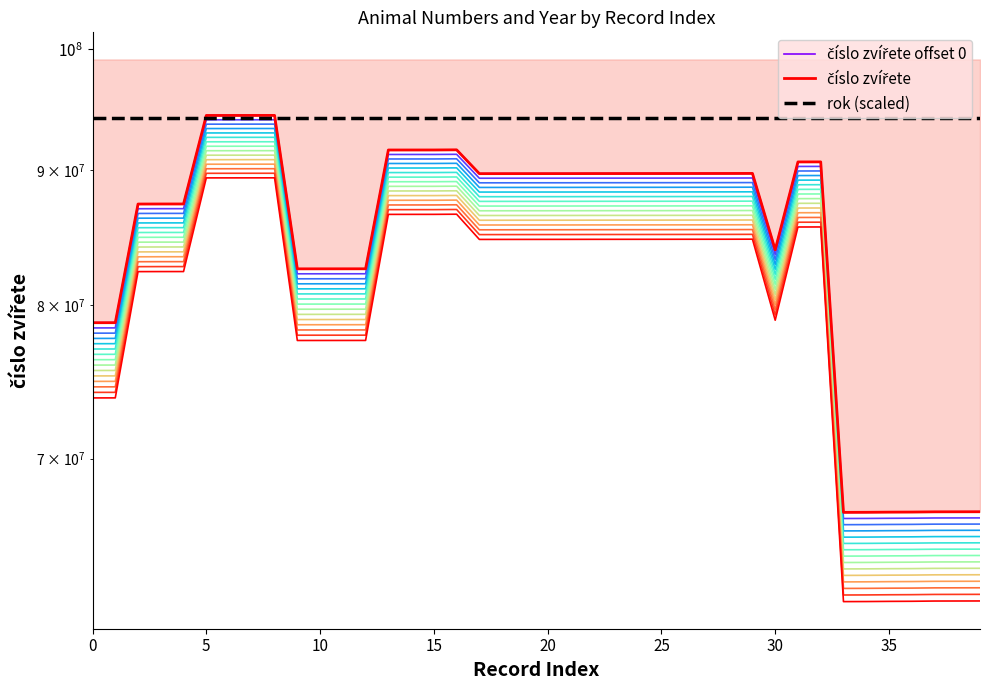

What is the spread (max minus min) of values at 38?

27395053.4